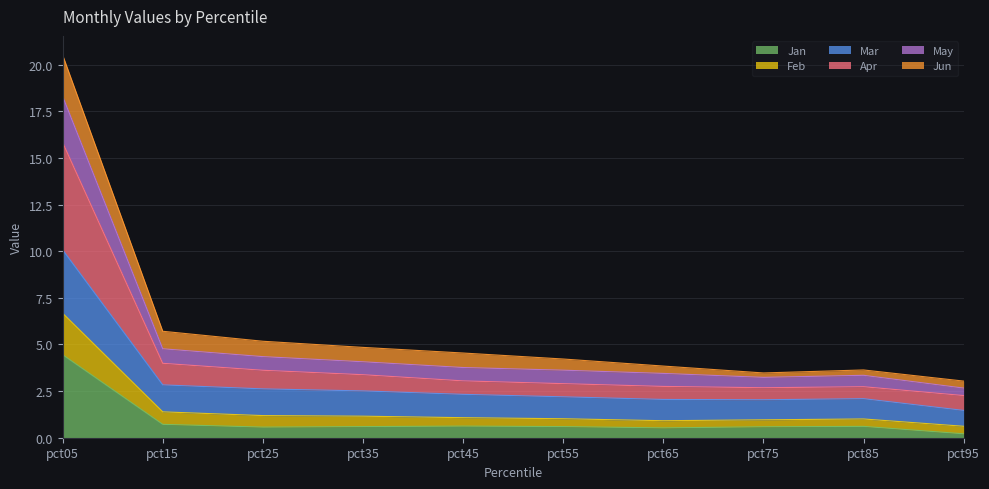

Does the chart display data point markers on the line(s)?

No